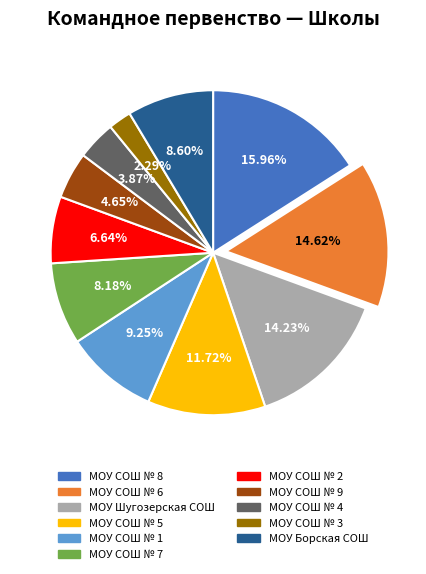

Combined, do МОУ СОШ № 6 and МОУ СОШ № 4 account for over 50%?

No